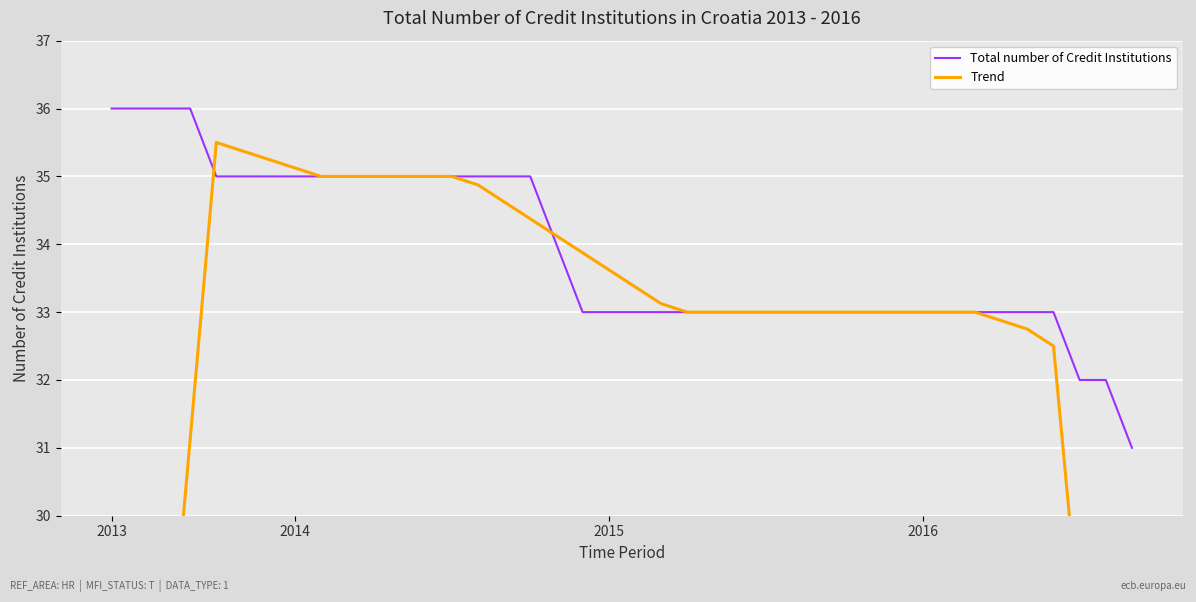

Reading left to right, what are all the values shown in this chart?

Total number of Credit Institutions: 36.0	36.0	36.0	36.0	35.0	35.0	35.0	35.0	35.0	35.0	35.0	35.0	35.0	35.0	35.0	35.0	35.0	34.0	33.0	33.0	33.0	33.0	33.0	33.0	33.0	33.0	33.0	33.0	33.0	33.0	33.0	33.0	33.0	33.0	33.0	33.0	33.0	32.0	32.0	31.0
Trend: 18.0	22.4	26.8	31.1	35.5	35.4	35.2	35.1	35.0	35.0	35.0	35.0	35.0	35.0	34.9	34.6	34.4	34.1	33.9	33.6	33.4	33.1	33.0	33.0	33.0	33.0	33.0	33.0	33.0	33.0	33.0	33.0	33.0	33.0	32.9	32.8	32.5	28.4	24.2	20.1